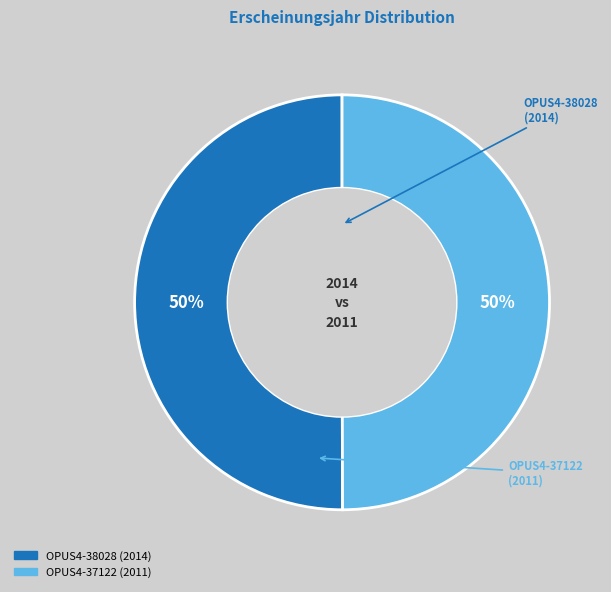

Do OPUS4-37122 and OPUS4-38028 together represent more than half of the pie?

Yes